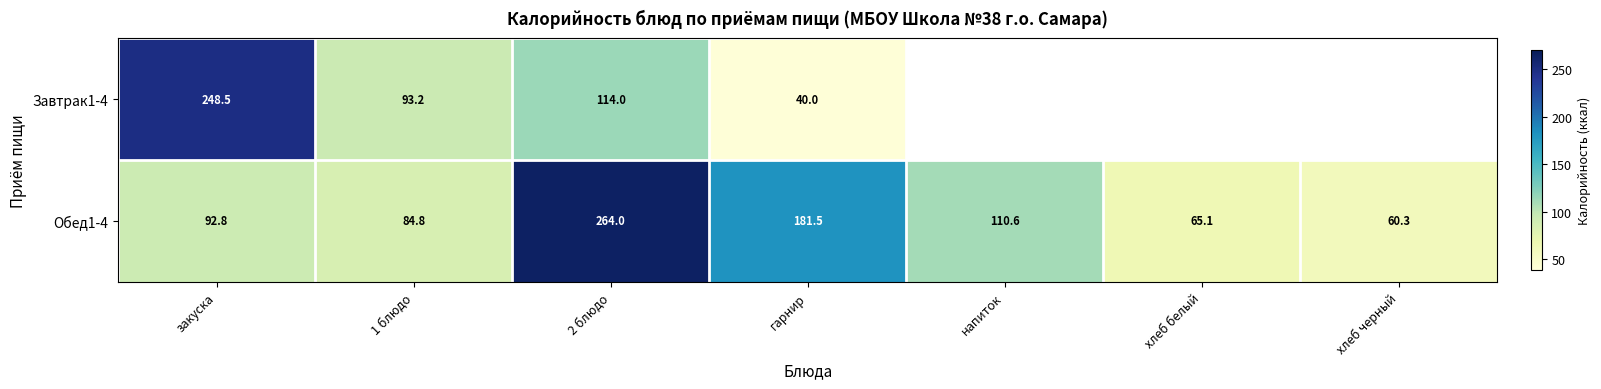

How many data points in Обед1-4 are above 92?

4